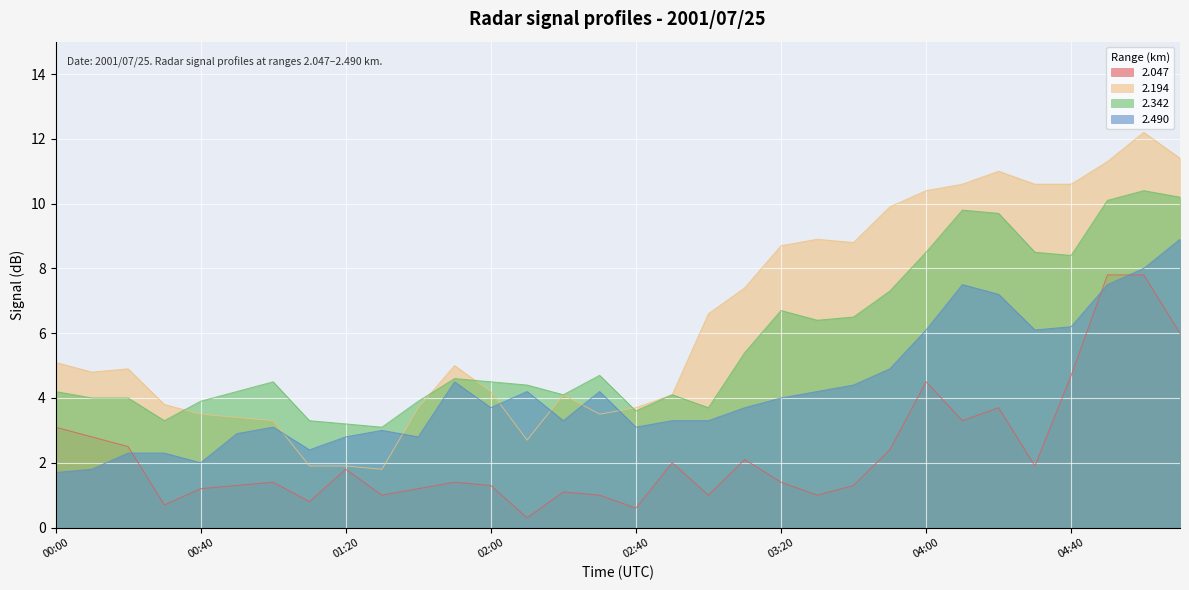

What is the difference between the maximum and second lowest values in the 2.490 series?

7.1